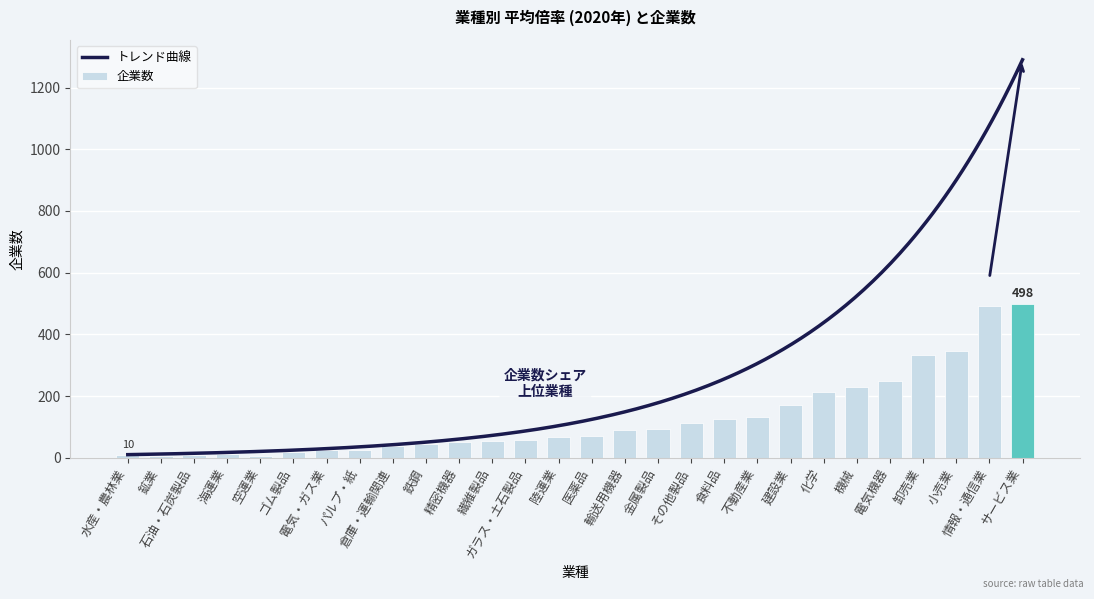

How many data points are above 72?

13